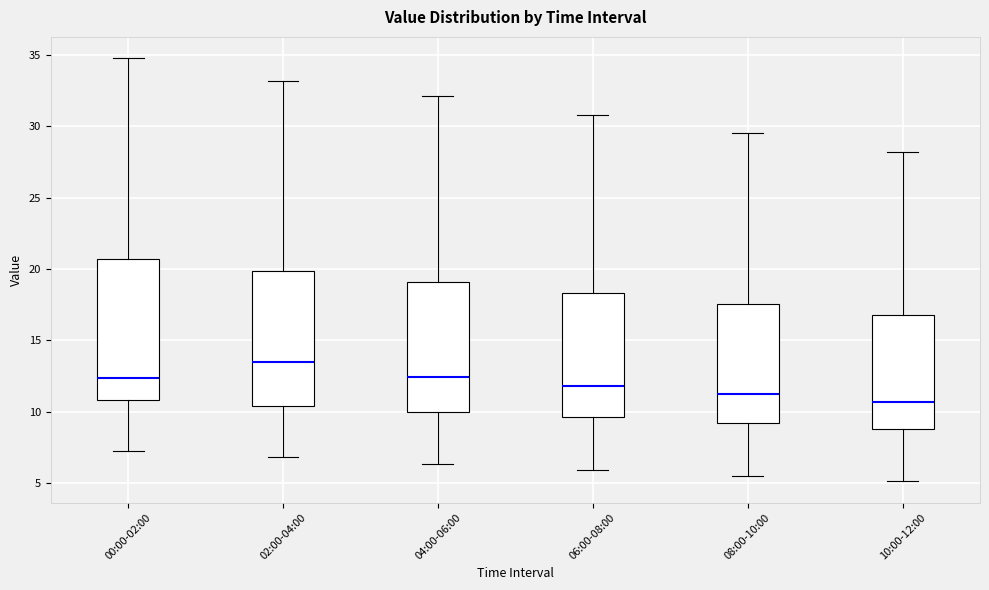

Reading left to right, transcribe this box plot: for each box, give where its median line is, the range the box spans, and where its two whiskers end, as read against the y-axis. The values are not printed on the chart, so give them approximately, as read against the axis.

00:00-02:00: median 12.5, box 11.0 to 20.5, whiskers 7.0 to 35.0
02:00-04:00: median 13.5, box 10.5 to 20.0, whiskers 7.0 to 33.0
04:00-06:00: median 12.5, box 10.0 to 19.0, whiskers 6.5 to 32.0
06:00-08:00: median 12.0, box 9.5 to 18.5, whiskers 6.0 to 31.0
08:00-10:00: median 11.0, box 9.0 to 17.5, whiskers 5.5 to 29.5
10:00-12:00: median 10.5, box 9.0 to 17.0, whiskers 5.0 to 28.0